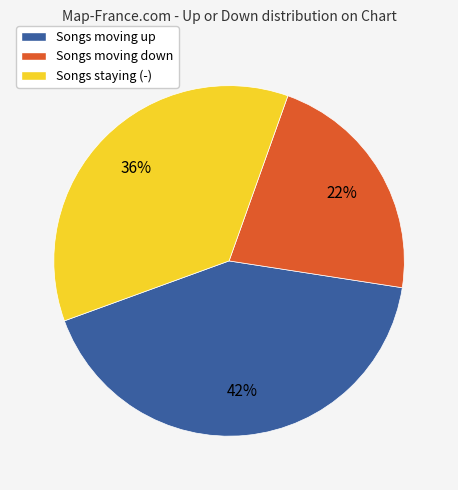

To the nearest percent, what is the difference between the largest and smallest slice percentages?

20%